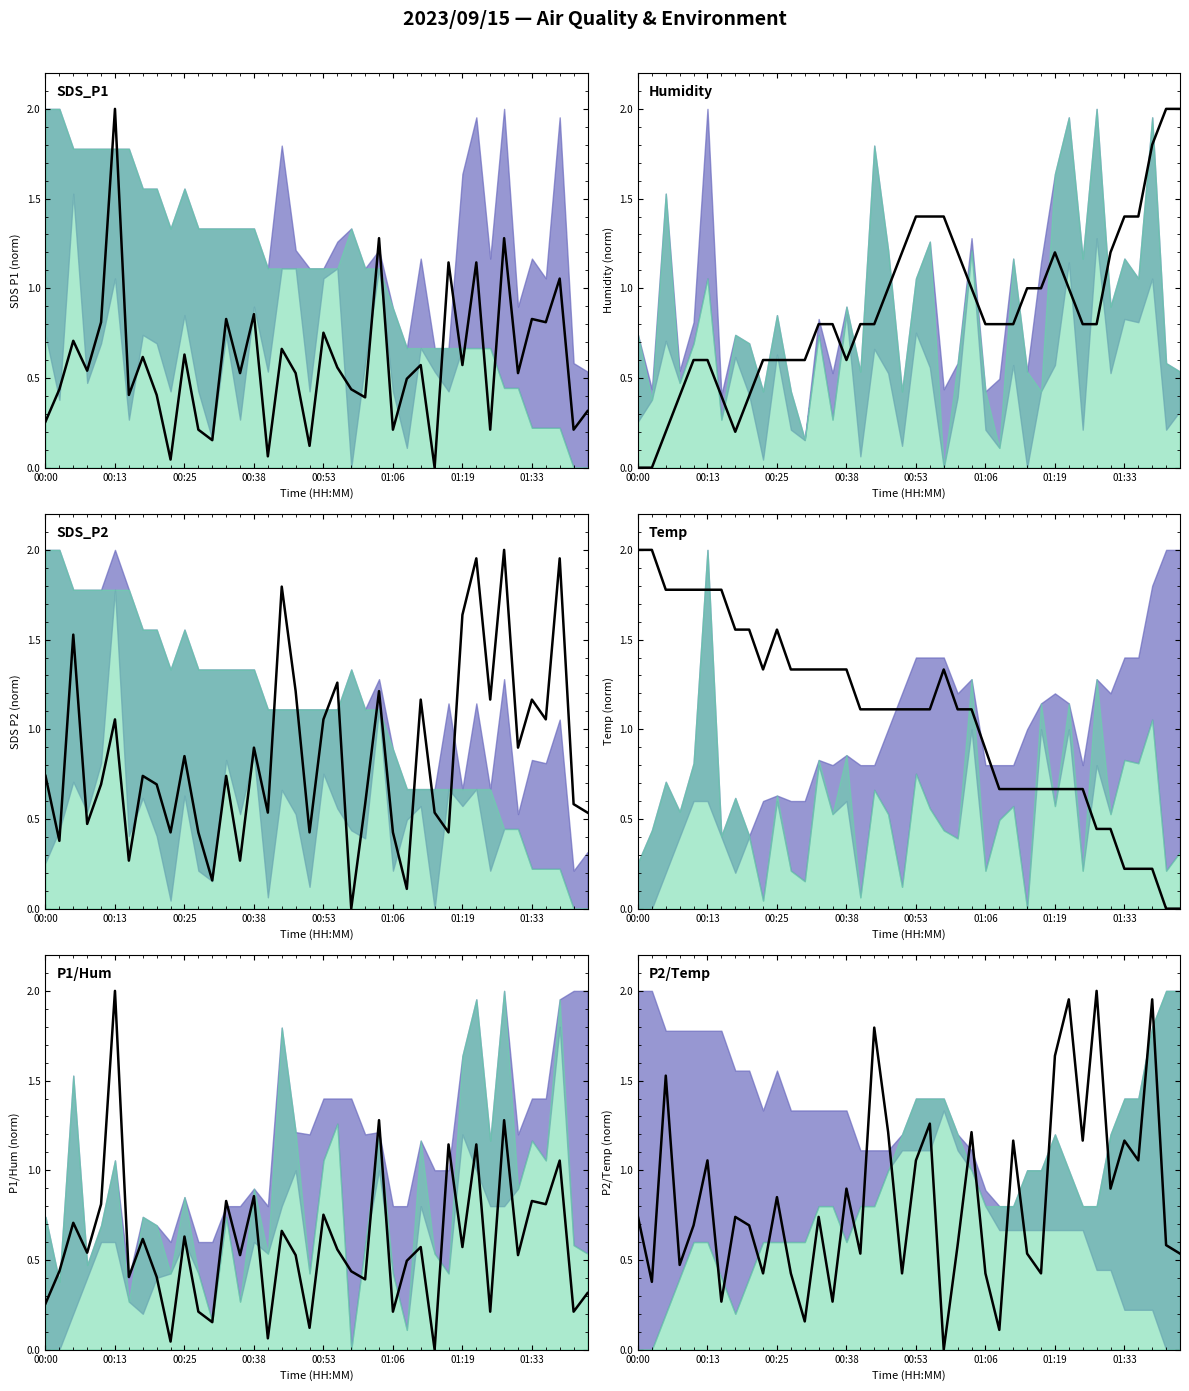

List the series in order of their peak value, lowest first.

SDS_P1, Humidity, SDS_P2, Temp, P1/Hum, P2/Temp